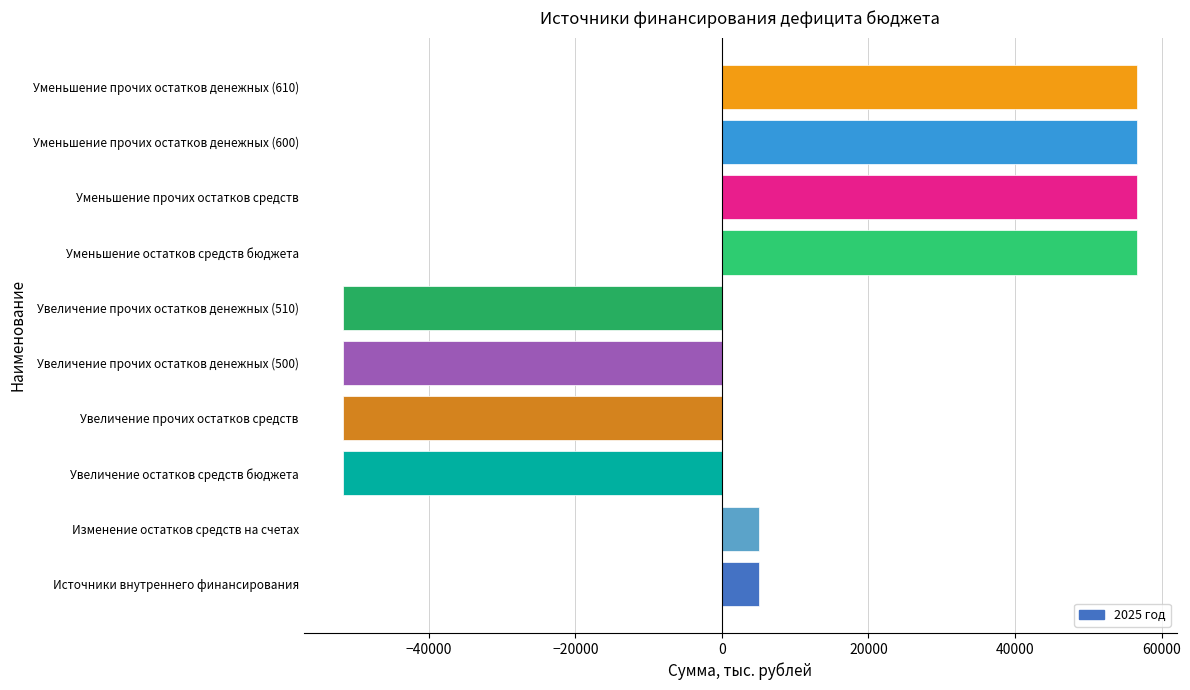

The chart shows a value of 4997.2 at Изменение остатков средств на счетах. True or false?

True